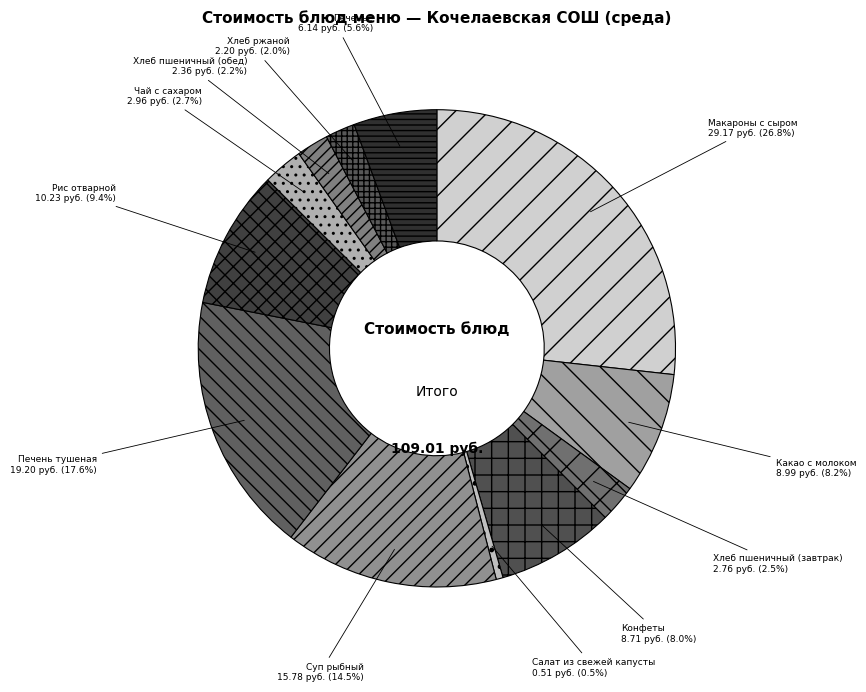

Is it true that Какао с молоком is 8% of the pie?

True